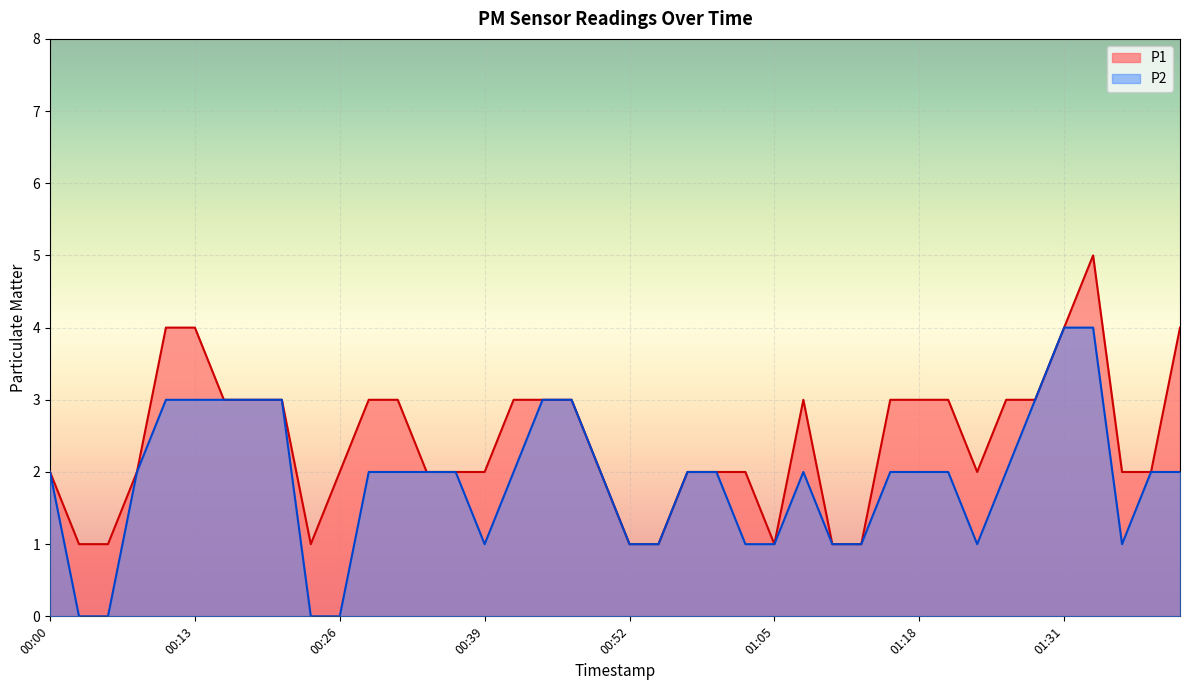

Reading left to right, extract all data points from this chart.

P1: 00:00=2	00:02=1	00:05=1	00:08=2	00:10=4	00:13=4	00:16=3	00:18=3	00:21=3	00:23=1	00:26=2	00:29=3	00:31=3	00:34=2	00:36=2	00:39=2	00:42=3	00:44=3	00:47=3	00:49=2	00:52=1	00:55=1	00:57=2	01:00=2	01:02=2	01:05=1	01:08=3	01:10=1	01:13=1	01:15=3	01:18=3	01:21=3	01:23=2	01:26=3	01:29=3	01:31=4	01:34=5	01:36=2	01:39=2	01:42=4
P2: 00:00=2	00:02=0	00:05=0	00:08=2	00:10=3	00:13=3	00:16=3	00:18=3	00:21=3	00:23=0	00:26=0	00:29=2	00:31=2	00:34=2	00:36=2	00:39=1	00:42=2	00:44=3	00:47=3	00:49=2	00:52=1	00:55=1	00:57=2	01:00=2	01:02=1	01:05=1	01:08=2	01:10=1	01:13=1	01:15=2	01:18=2	01:21=2	01:23=1	01:26=2	01:29=3	01:31=4	01:34=4	01:36=1	01:39=2	01:42=2